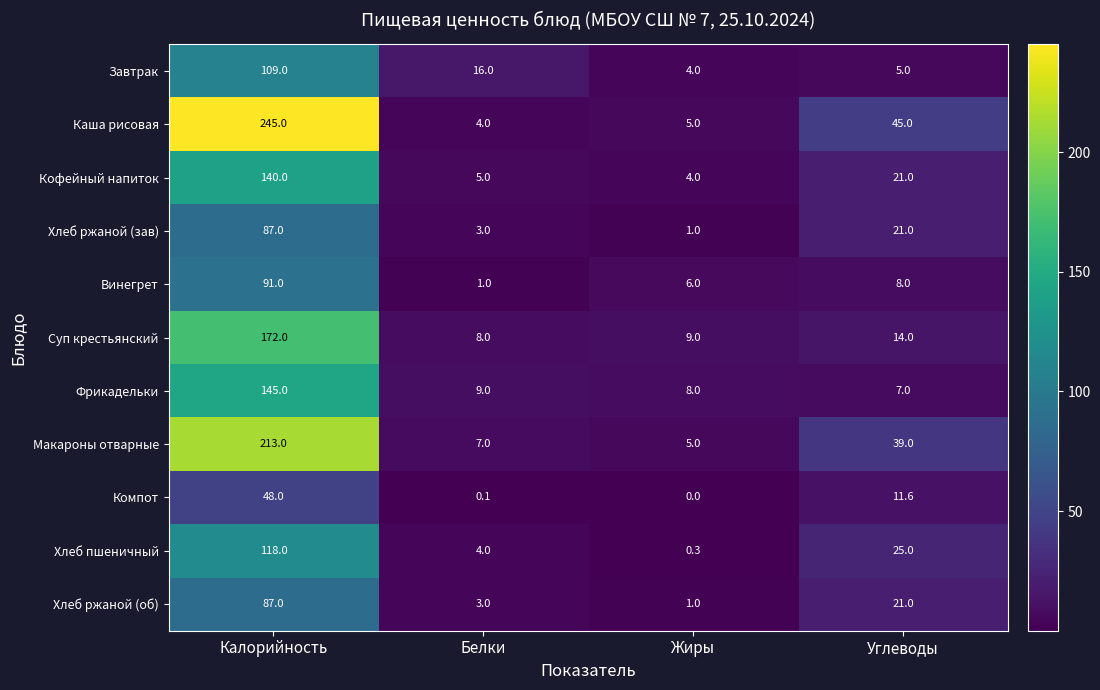

Where does the Хлеб ржаной (зав) series first go above 21?

Калорийность